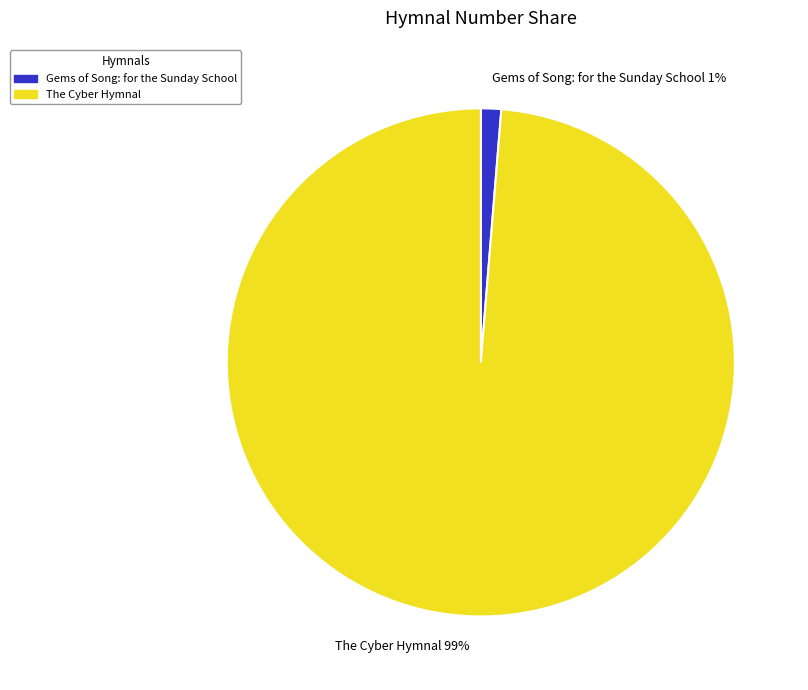

To the nearest percent, what is the combined percentage of Gems of Song: for the Sunday School 1% and The Cyber Hymnal 99%?

100%